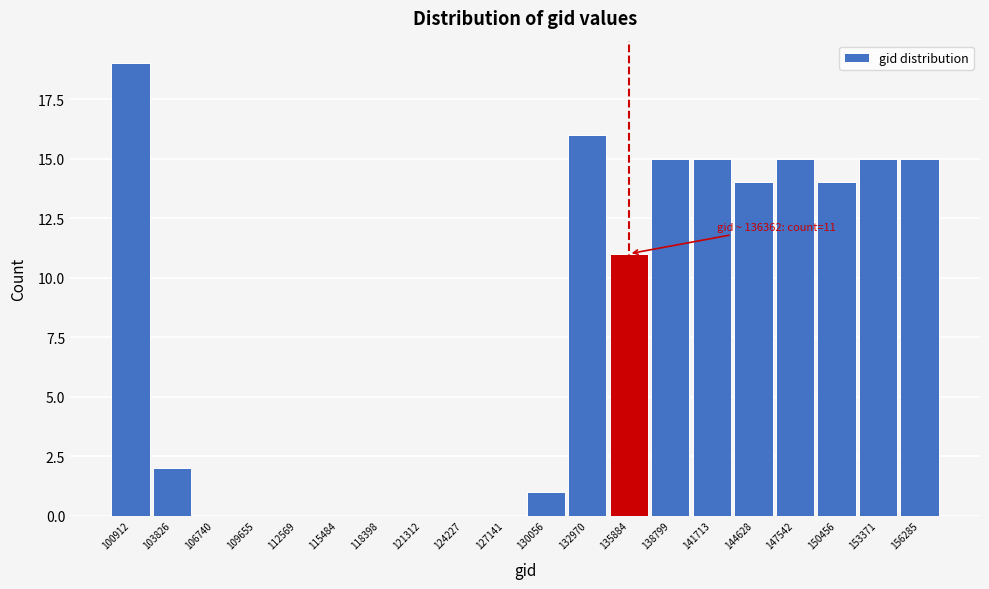

Reading right to left, what are all the values shown in this chart?

156285=15	153371=15	150456=14	147542=15	144628=14	141713=15	138799=15	135884=11	132970=16	130056=1	127141=0	124227=0	121312=0	118398=0	115484=0	112569=0	109655=0	106740=0	103826=2	100912=19